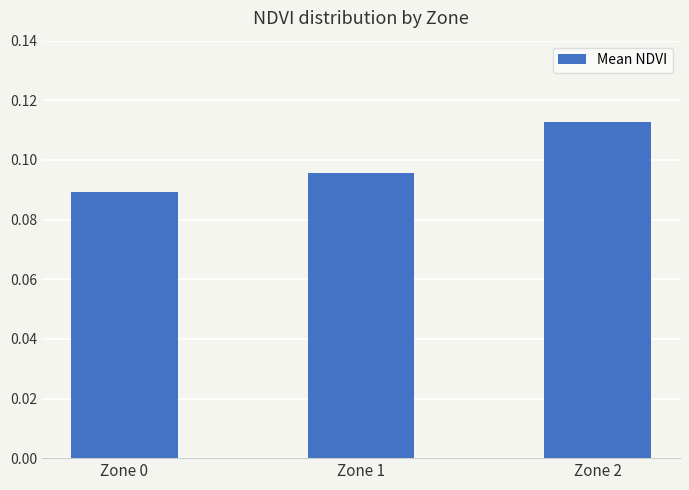

Which label corresponds to the smallest value in the chart?

Zone 0